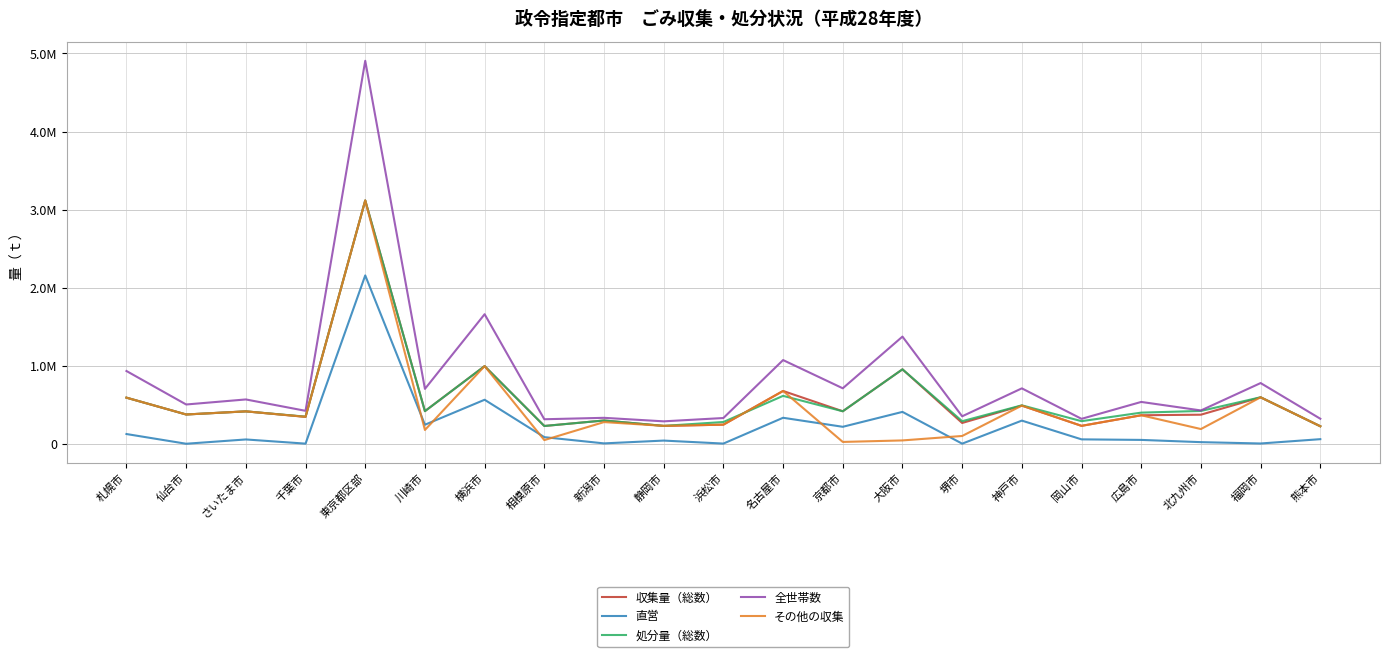

What are all the series names shown in the legend?

収集量（総数）, 直営, 処分量（総数）, 全世帯数, その他の収集